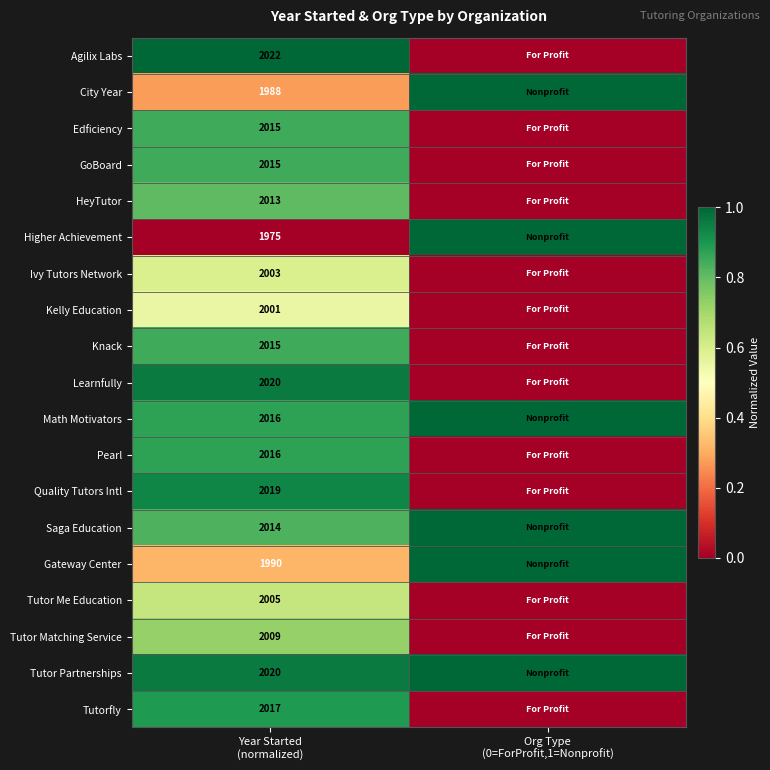

Which has a higher value, Org Type
(0=ForProfit,1=Nonprofit) or Year Started
(normalized)?

Year Started
(normalized)